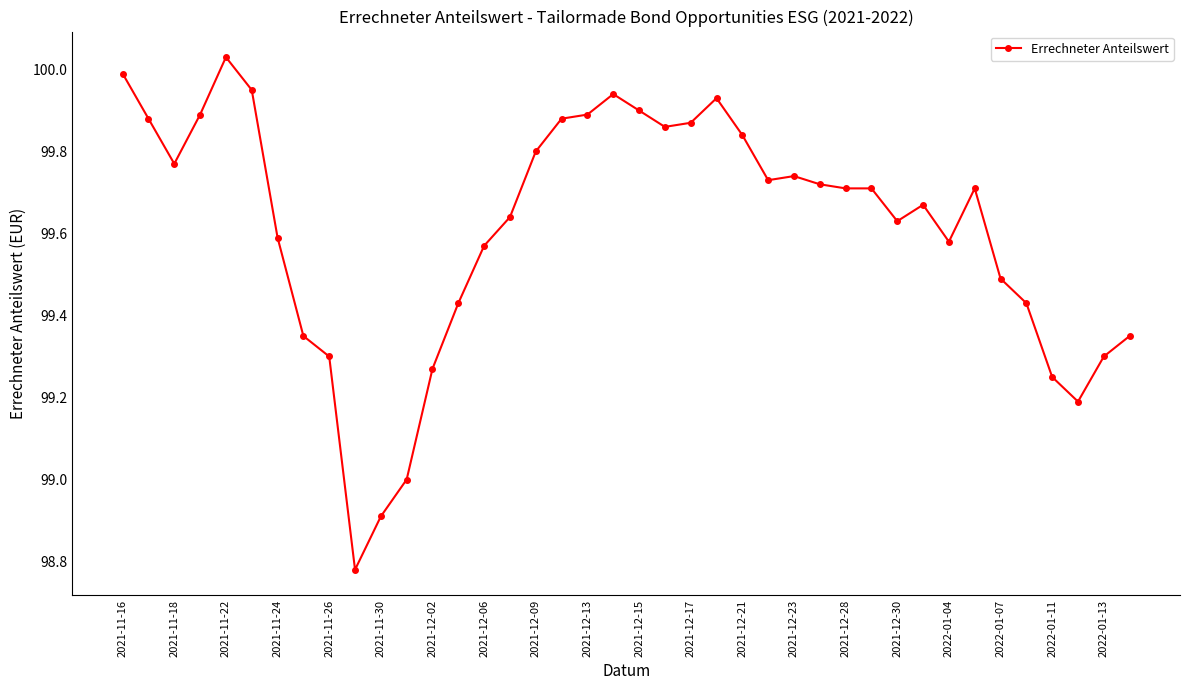

What is the difference between the maximum and second lowest values?

1.1